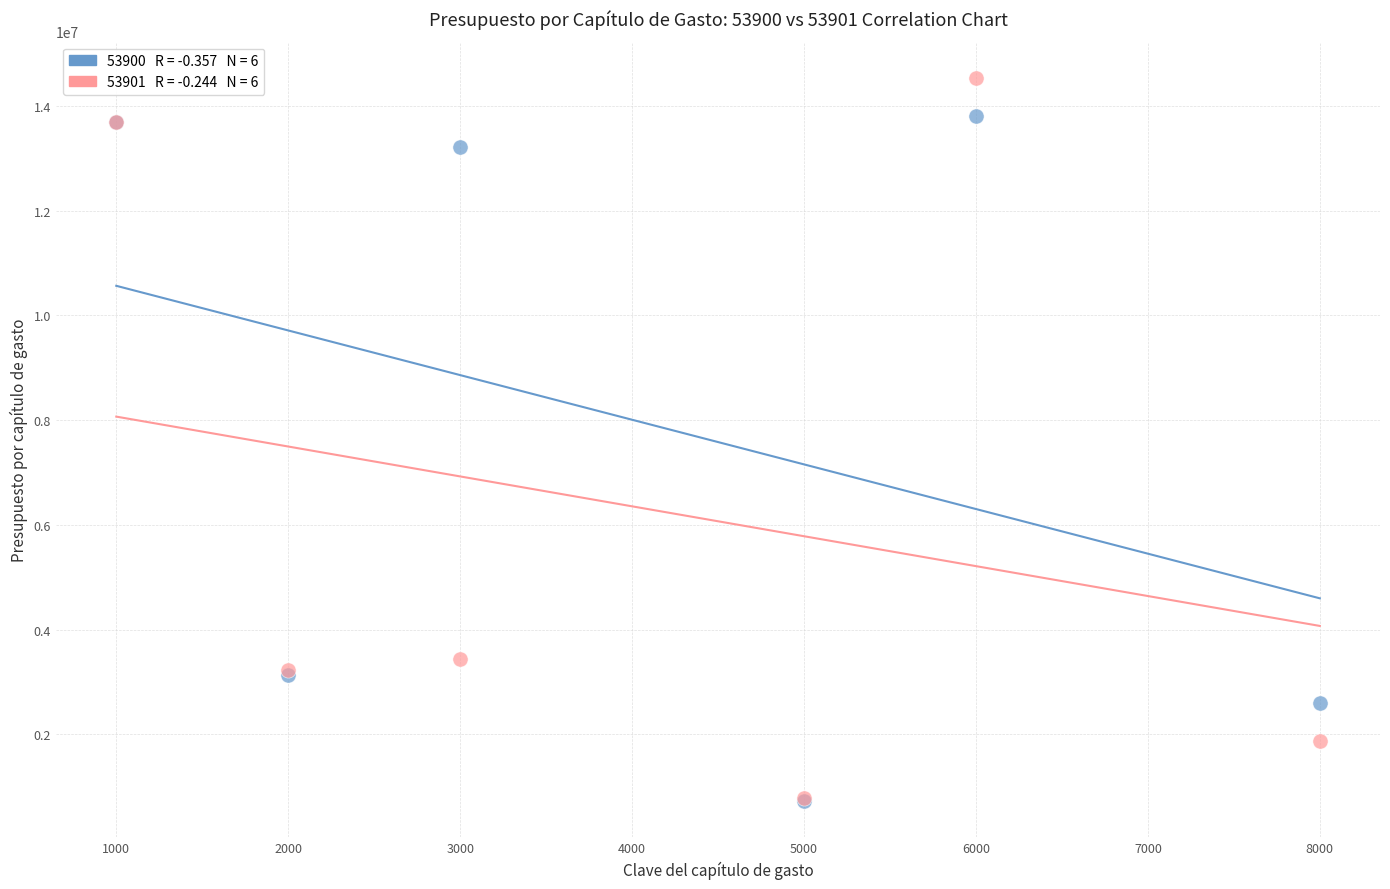

Across all series, what Y value is closest to 7629420?

3429479.8